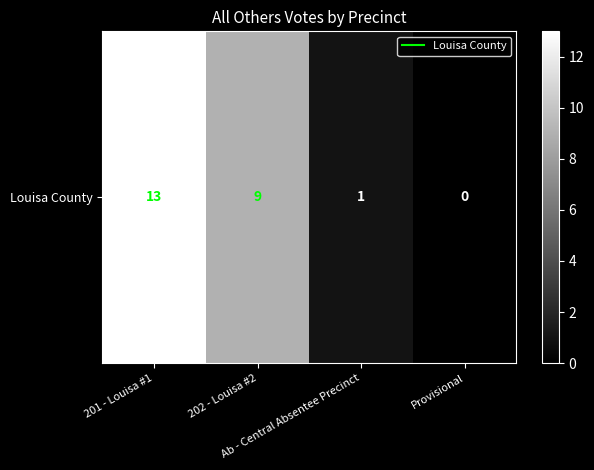

List the labels in order of value, largest first.

201 - Louisa #1, 202 - Louisa #2, Ab - Central Absentee Precinct, Provisional